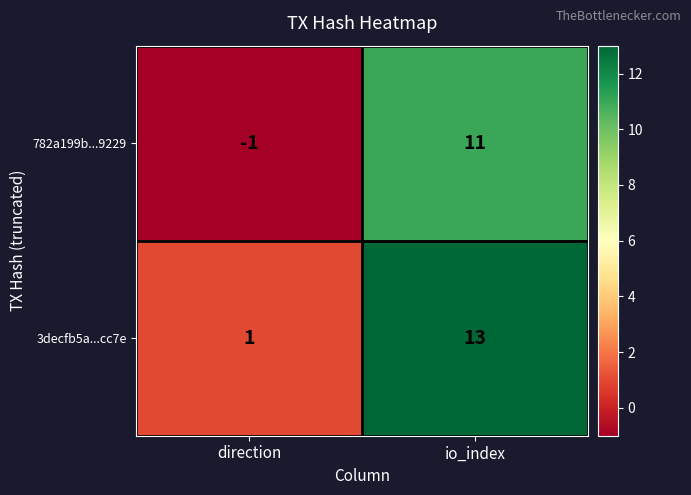

What is the greatest value displayed?

13